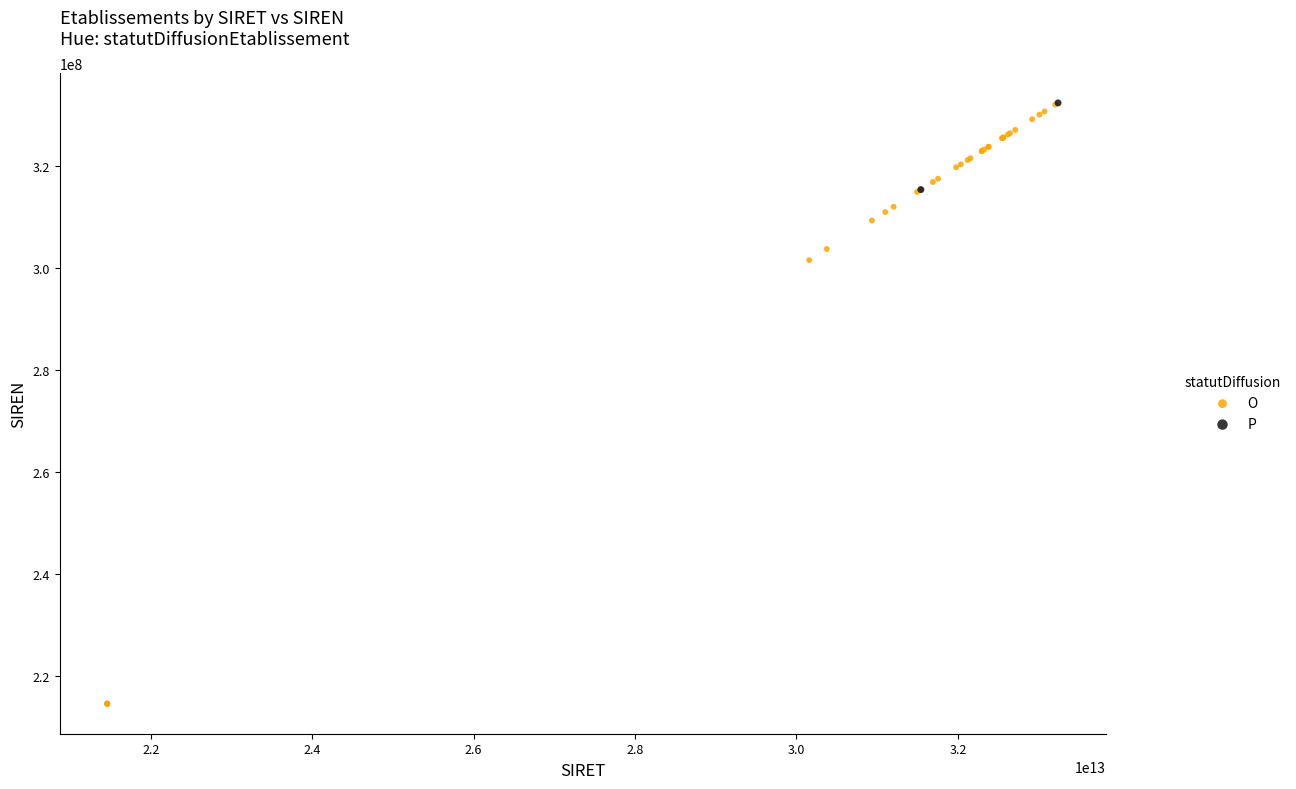

What are all the series names shown in the legend?

O, P